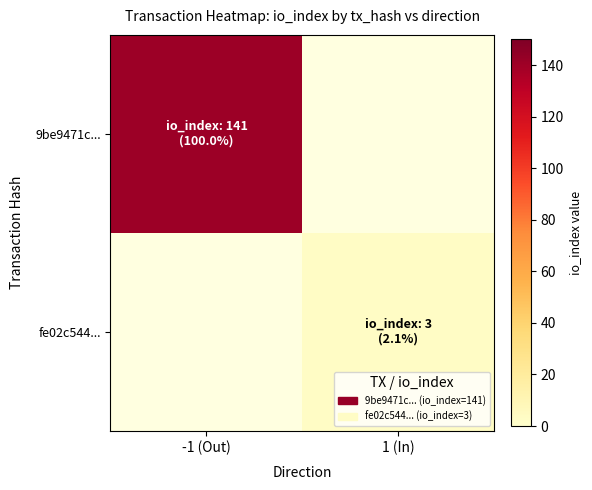

Which category has the lowest value across all series?

1 (In)